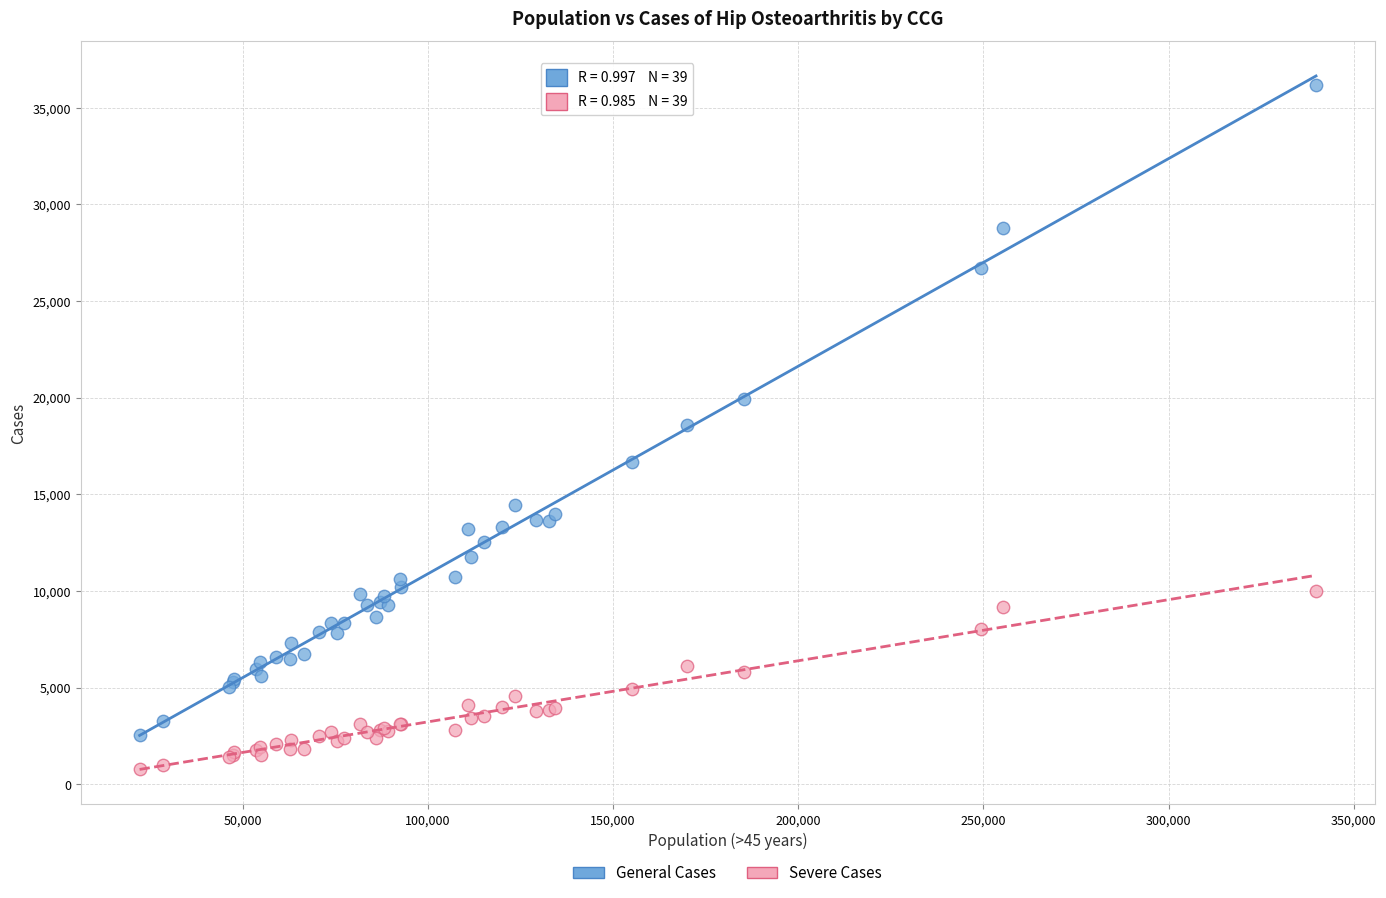

What are all the series names shown in the legend?

General Cases, Severe Cases